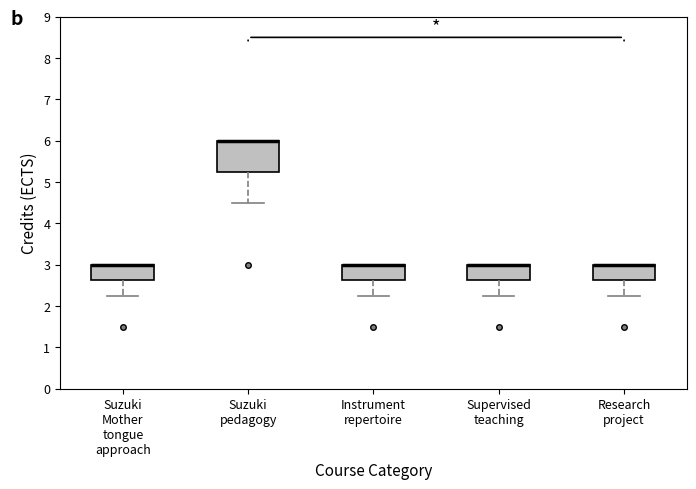

Where is the upper edge of the box for Suzuki pedagogy on the y-axis? The values are not printed on the chart, so give them approximately, as read against the axis.

6.0